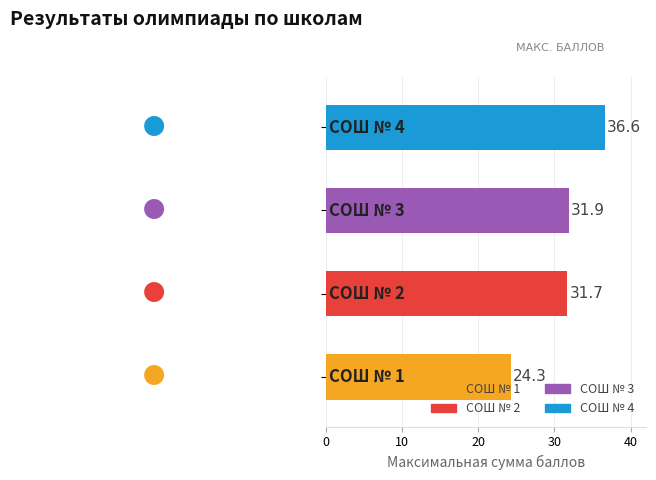

What is the average value?

31.1